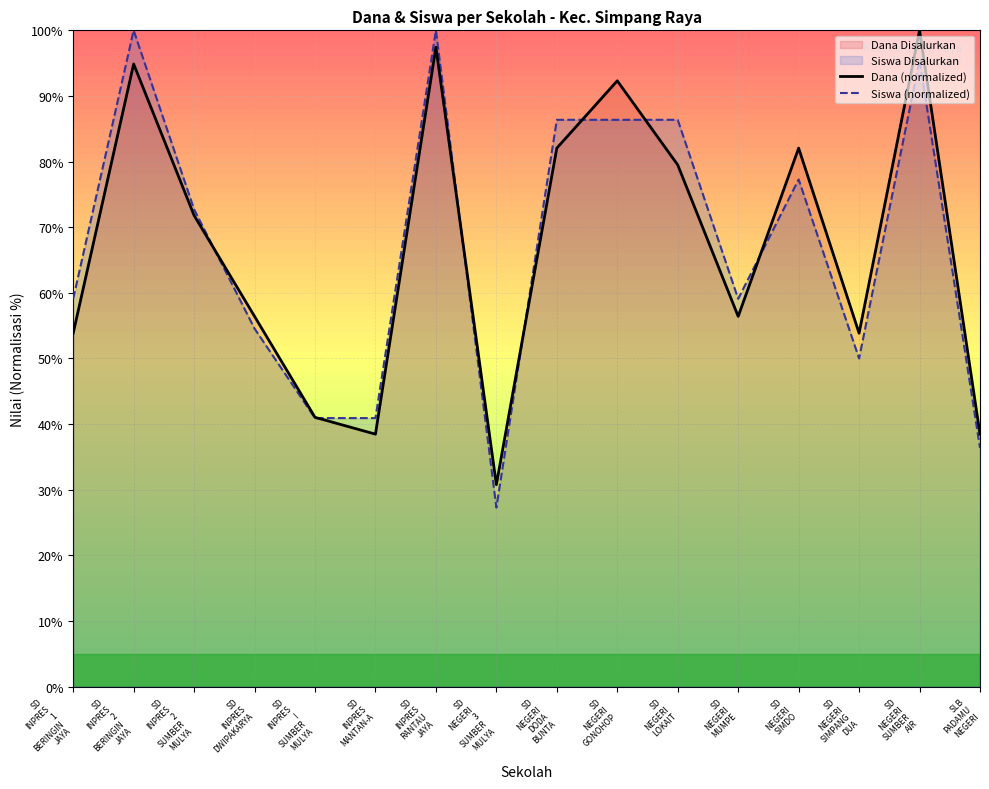

What is the total value across all series at SD
INPRES
1
BERINGIN
JAYA?

112.9